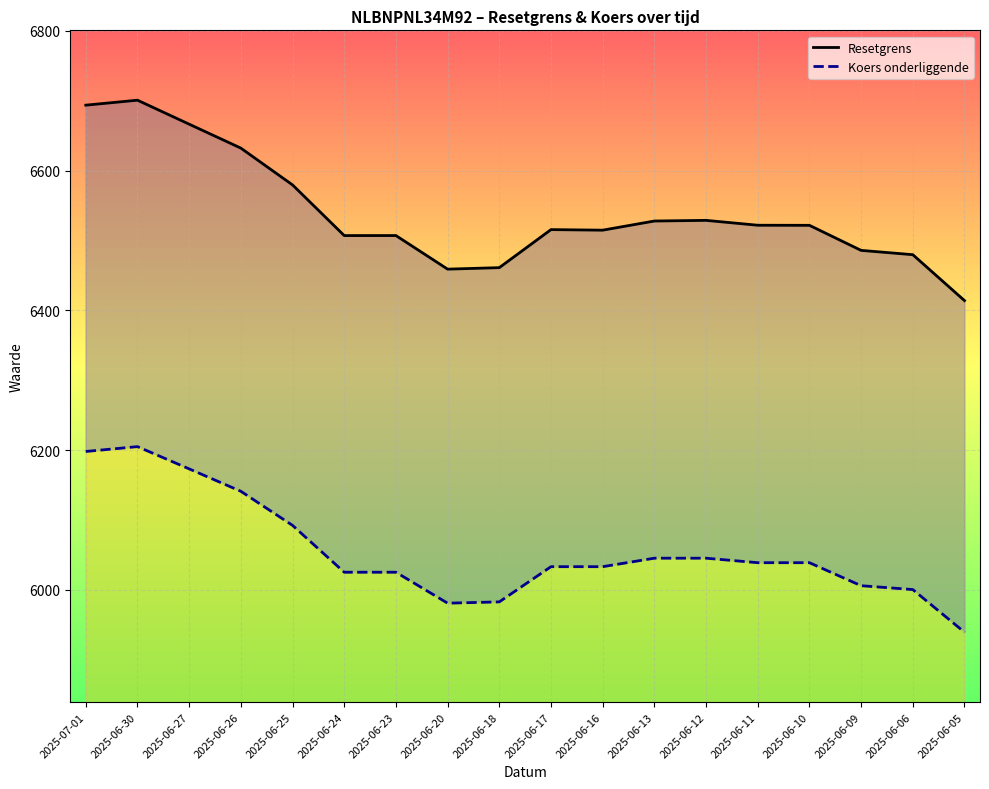

What are all the series names shown in the legend?

Resetgrens, Koers onderliggende